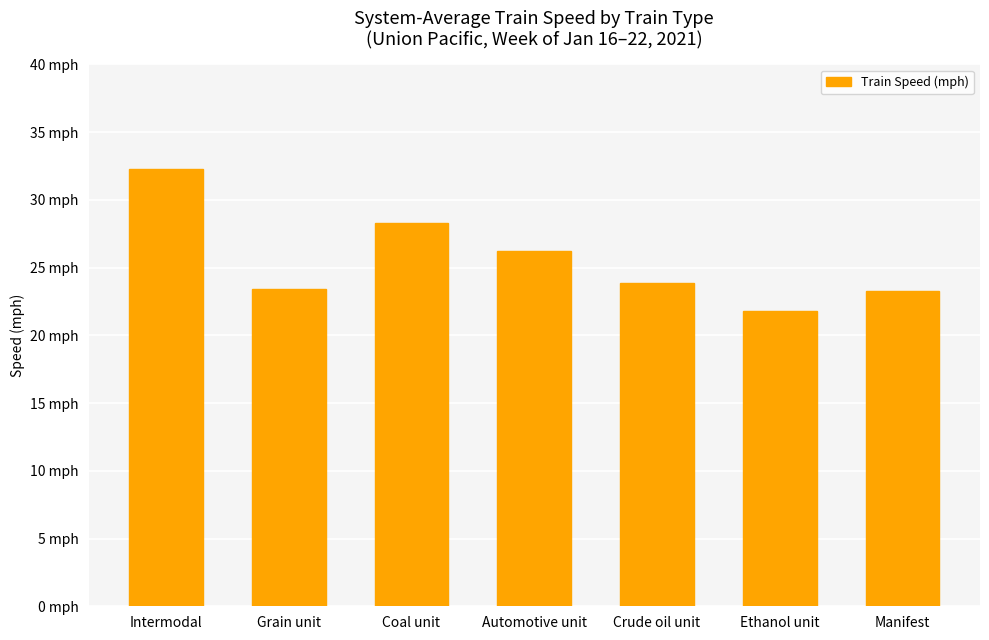

What is the smallest value displayed?

21.8